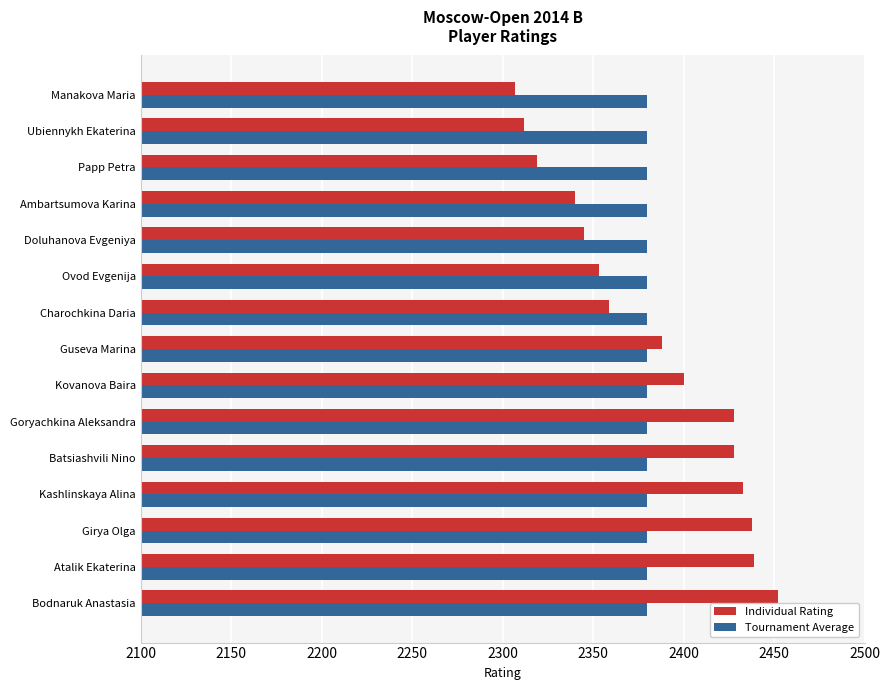

Is it true that Tournament Average equals 2380 at Ambartsumova Karina?

True